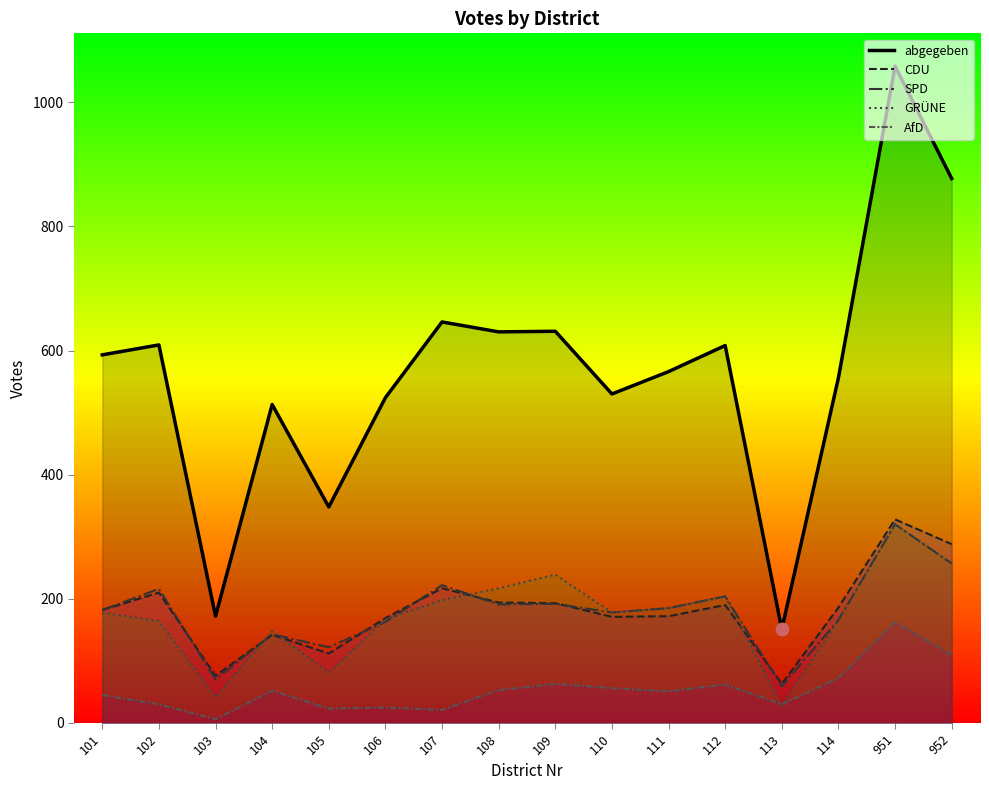

At which category is the sum across all series the highest?

951